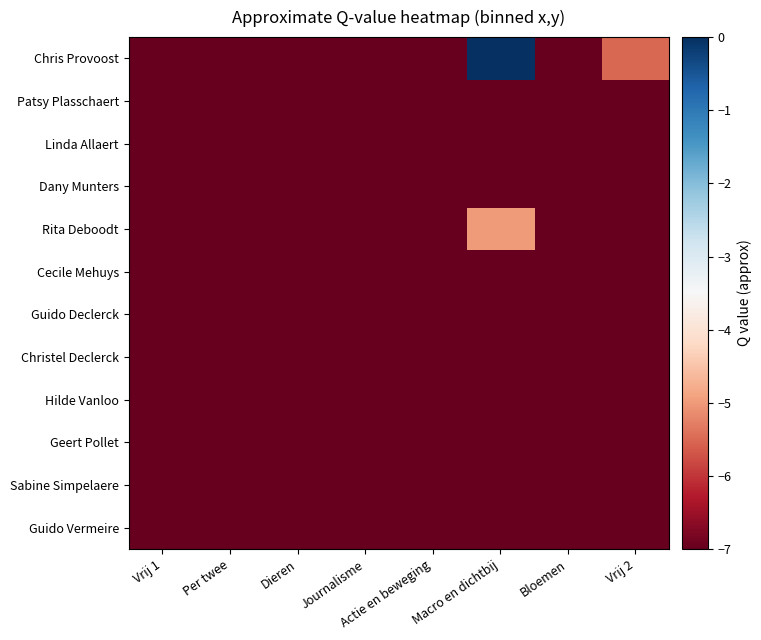

Which has a higher value, Bloemen or Actie en beweging?

Actie en beweging